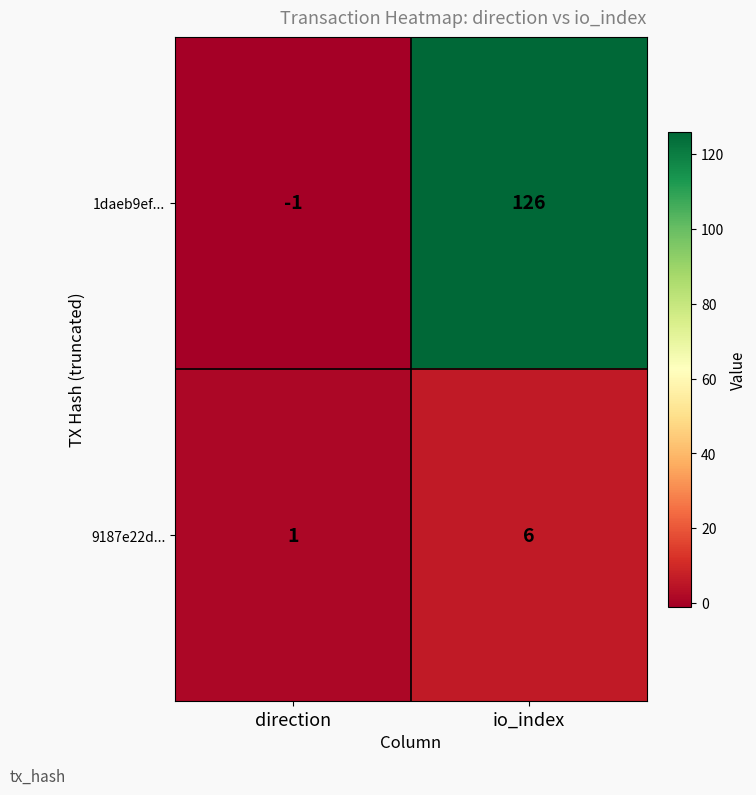

Rank the series at direction from lowest to highest value.

1daeb9ef..., 9187e22d...